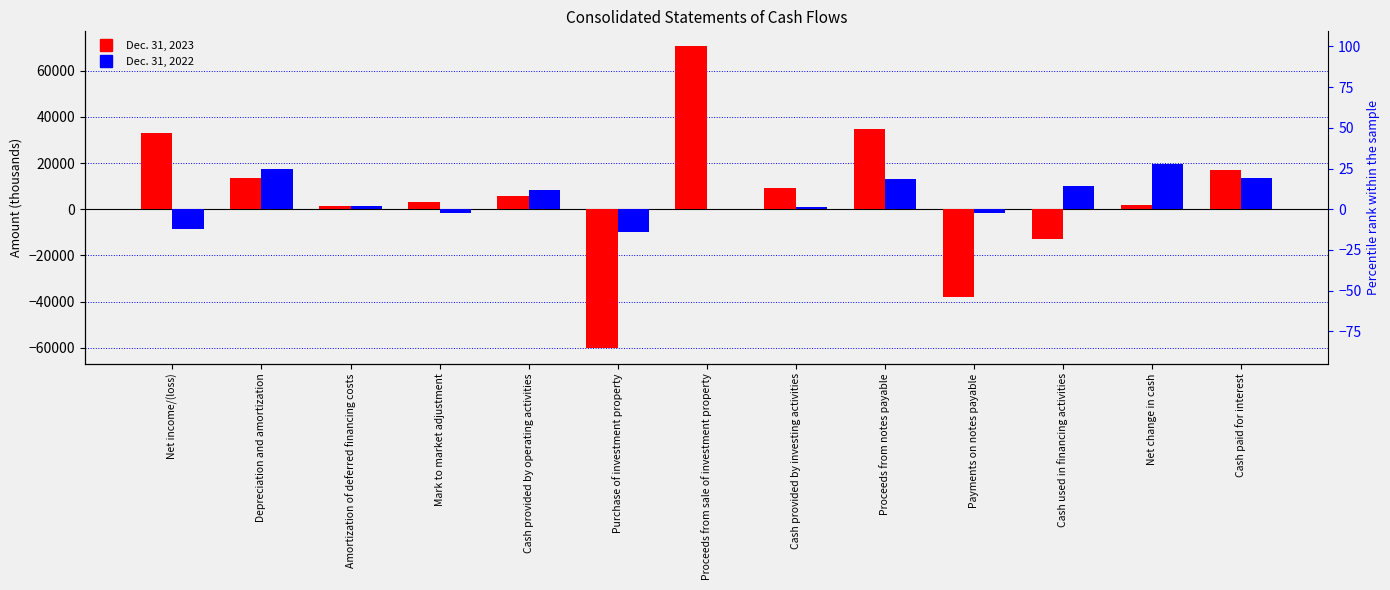

Which series has the largest total across all categories?

Dec. 31, 2023